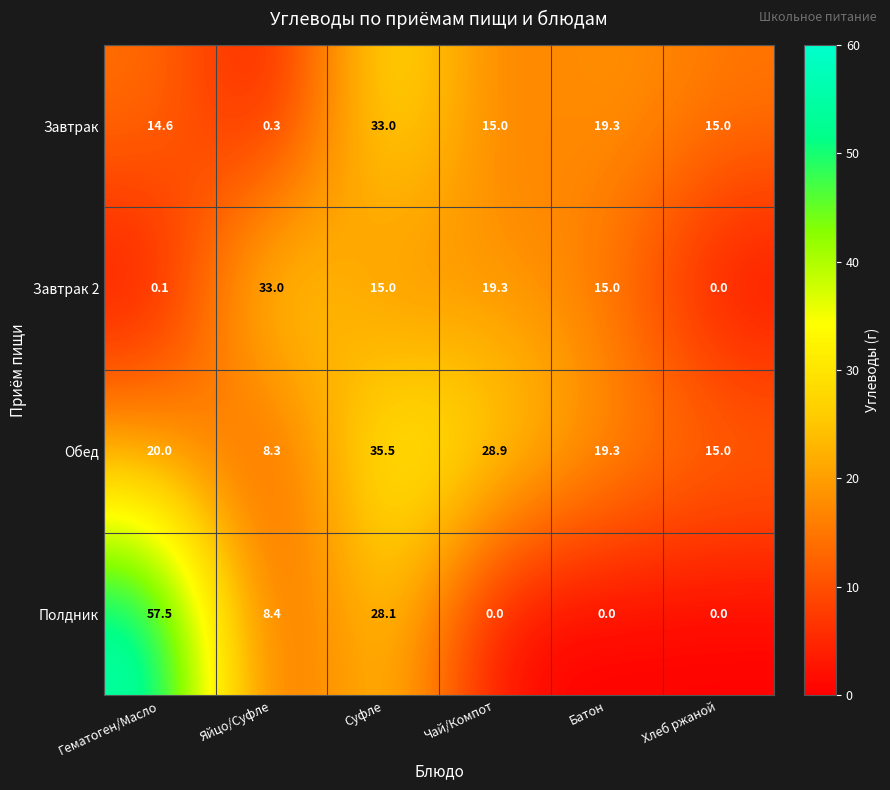

What is the sum of all Полдник values?

94.0